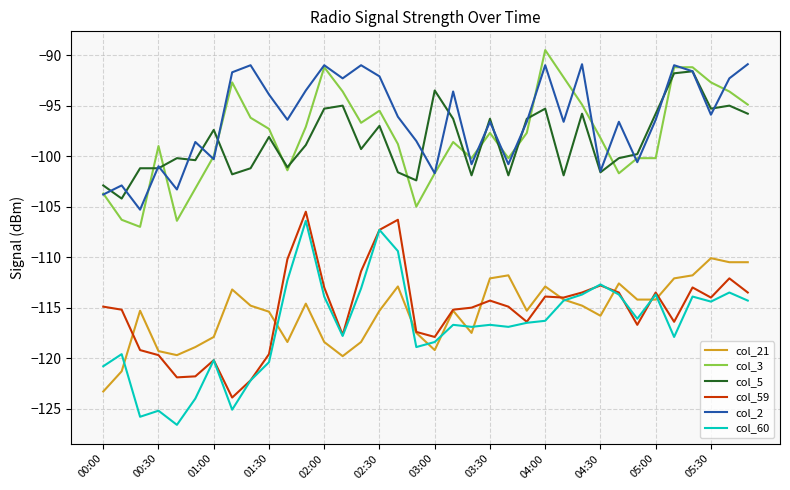

What is the lowest value of the col_59 series?

-123.9